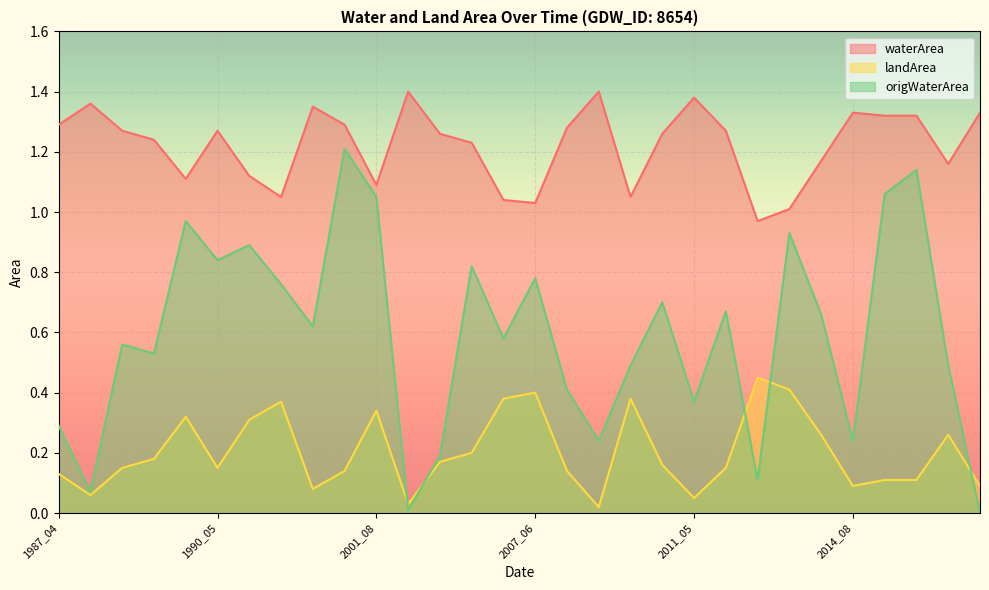

Reading left to right, what are all the values shown in this chart?

waterArea: 1.3	1.4	1.3	1.2	1.1	1.3	1.1	1.1	1.4	1.3	1.1	1.4	1.3	1.2	1.0	1.0	1.3	1.4	1.1	1.3	1.4	1.3	1.0	1.0	1.2	1.3	1.3	1.3	1.2	1.3
landArea: 0.1	0.1	0.1	0.2	0.3	0.1	0.3	0.4	0.1	0.1	0.3	0.0	0.2	0.2	0.4	0.4	0.1	0.0	0.4	0.2	0.1	0.1	0.5	0.4	0.3	0.1	0.1	0.1	0.3	0.1
origWaterArea: 0.3	0.1	0.6	0.5	1.0	0.8	0.9	0.8	0.6	1.2	1.1	0.0	0.2	0.8	0.6	0.8	0.4	0.2	0.5	0.7	0.4	0.7	0.1	0.9	0.7	0.2	1.1	1.1	0.5	0.0